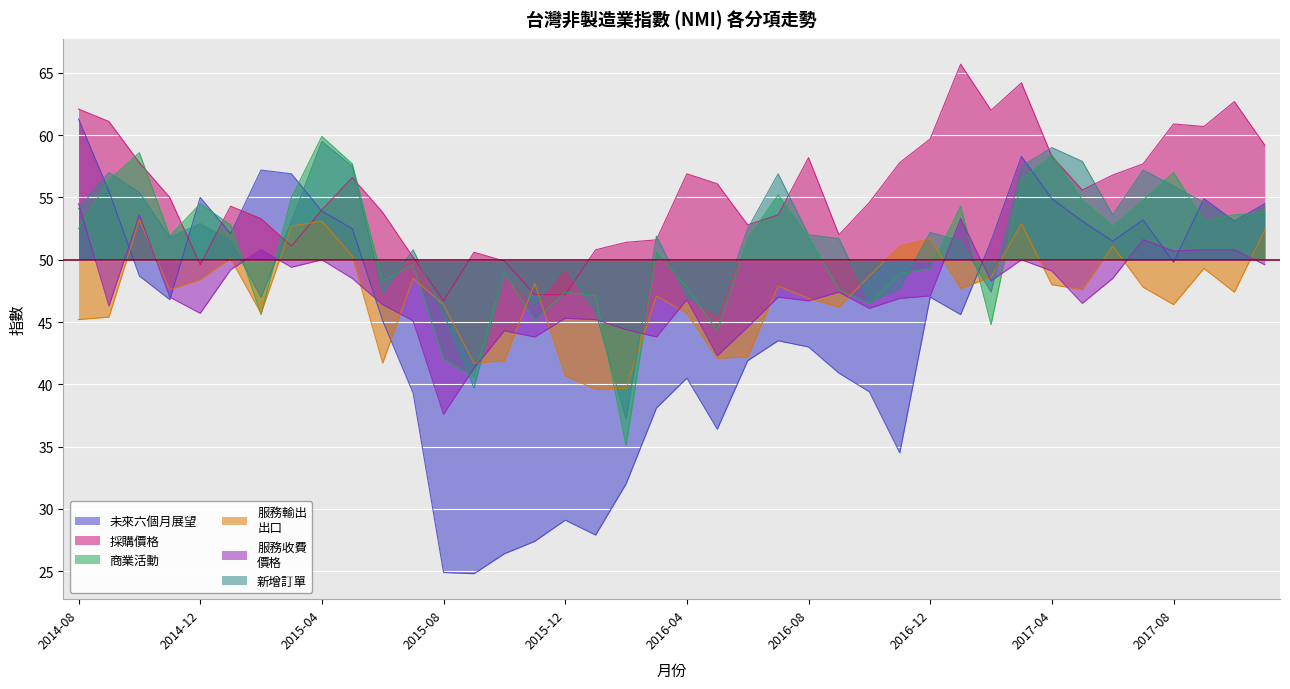

How many lines are shown in the chart?

6